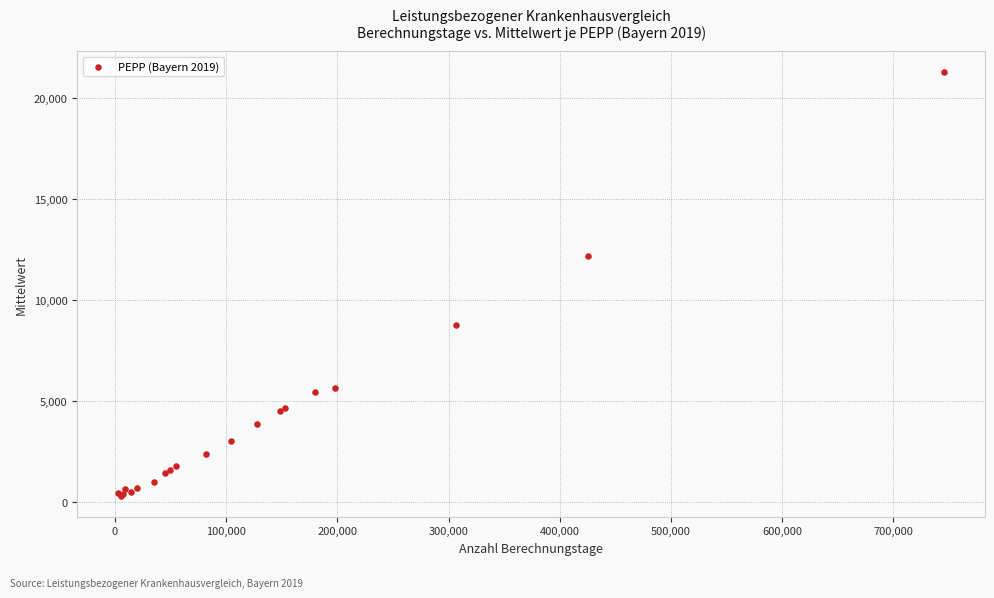

What Y value in the scatter plot is closest to 10805?

12164.2